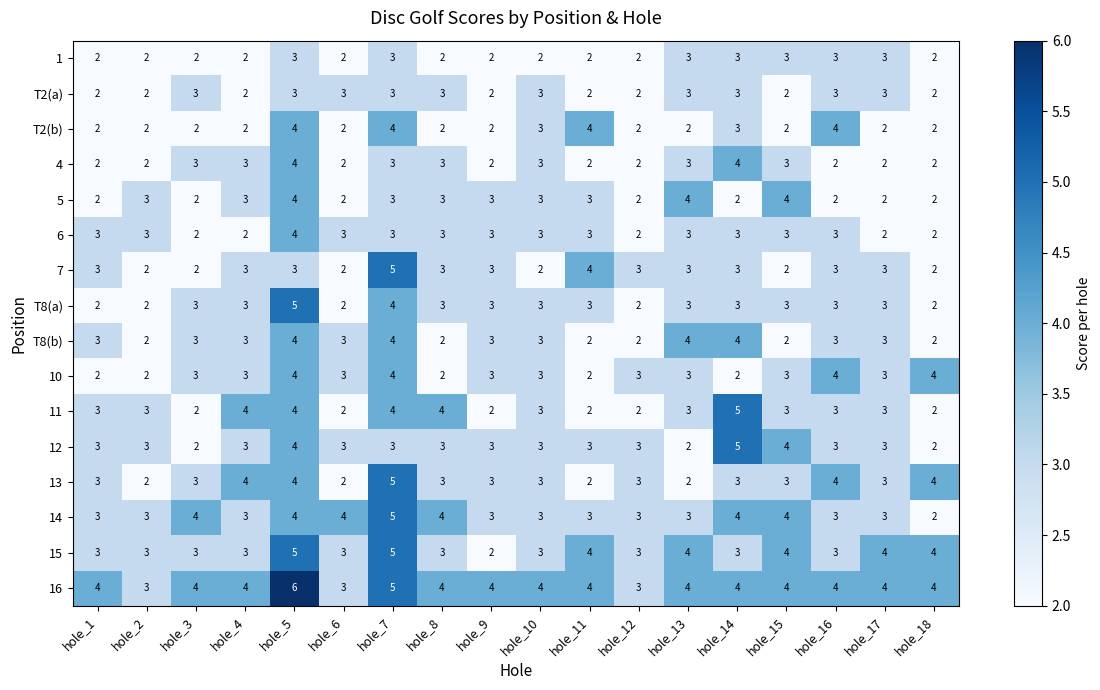

What is the sum of the 4 values at hole_2 and hole_3?

5